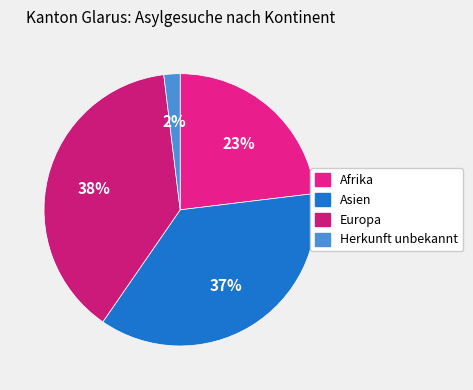

What percentage is the Afrika slice, to the nearest percent?

23%